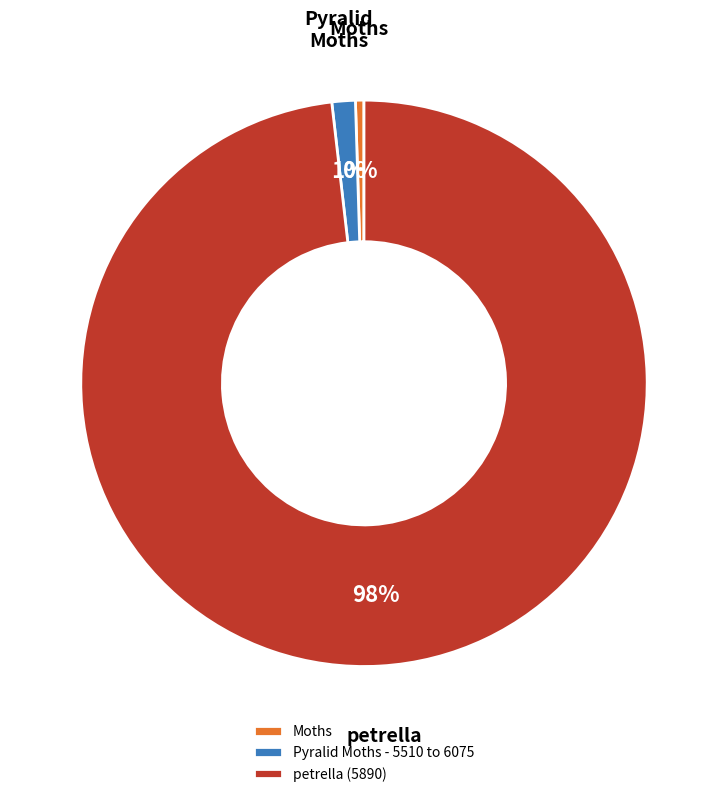

Between Pyralid Moths - 5510 to 6075 and Moths, which is larger?

Pyralid Moths - 5510 to 6075